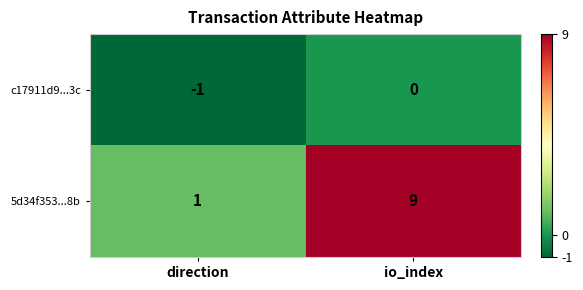

Reading right to left, transcribe all the data shown in this chart.

c17911d9...3c: 0	-1
5d34f353...8b: 9	1